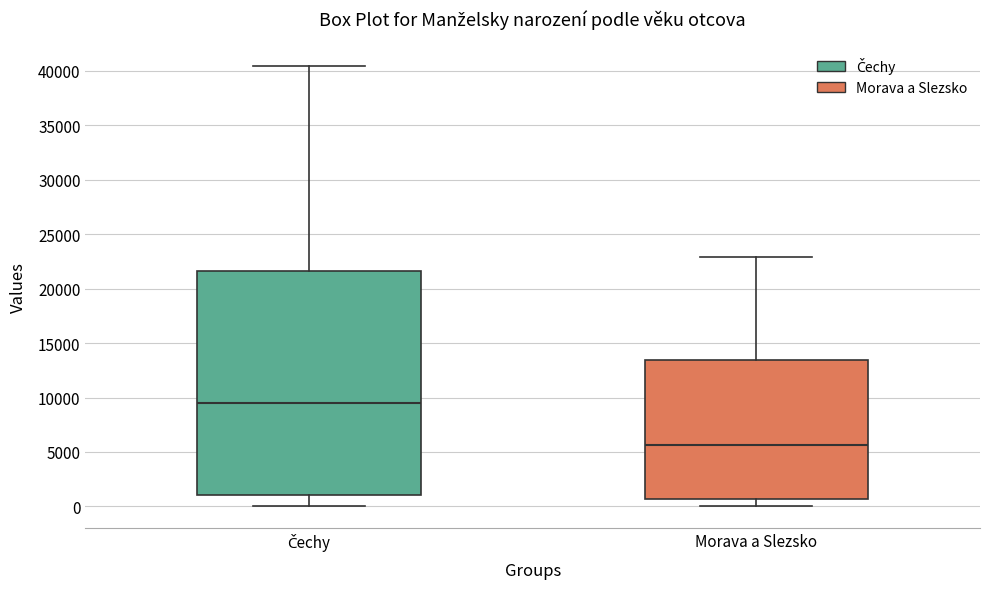

Which box has the highest median line?

Čechy